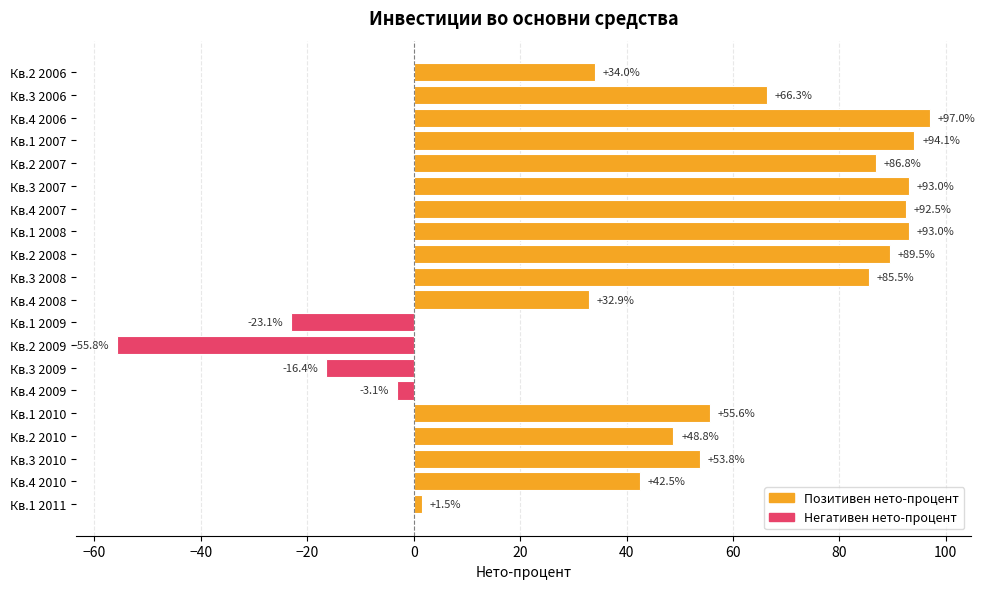

Between Кв.3 2007 and Кв.2 2006, which is larger?

Кв.3 2007